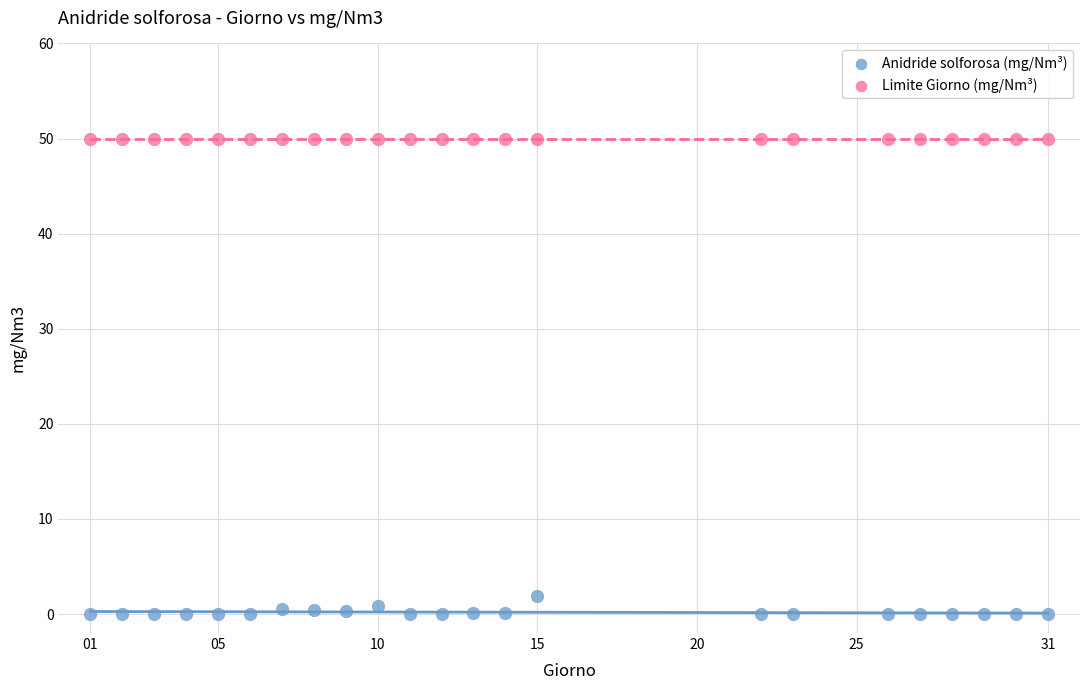

Which series contains the lowest Y value?

Anidride solforosa (mg/Nm³)